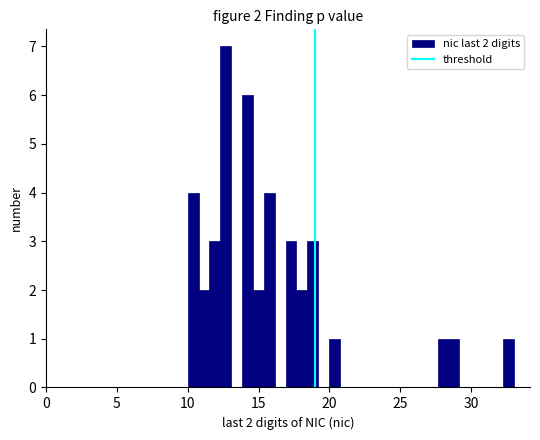

Around what value on the x-axis is the tallest bar? Give the approximate position of its centre, as read against the axis.

12.5